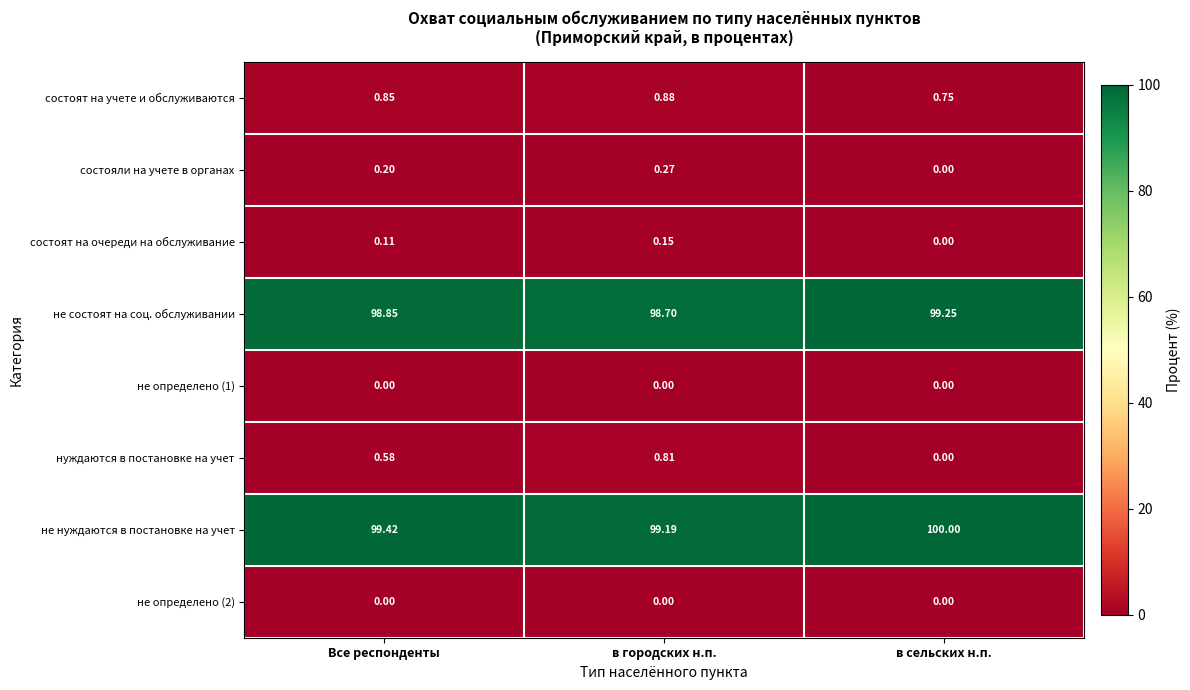

List the labels in order of состояли на учете в органах value, largest first.

в городских н.п., Все респонденты, в сельских н.п.